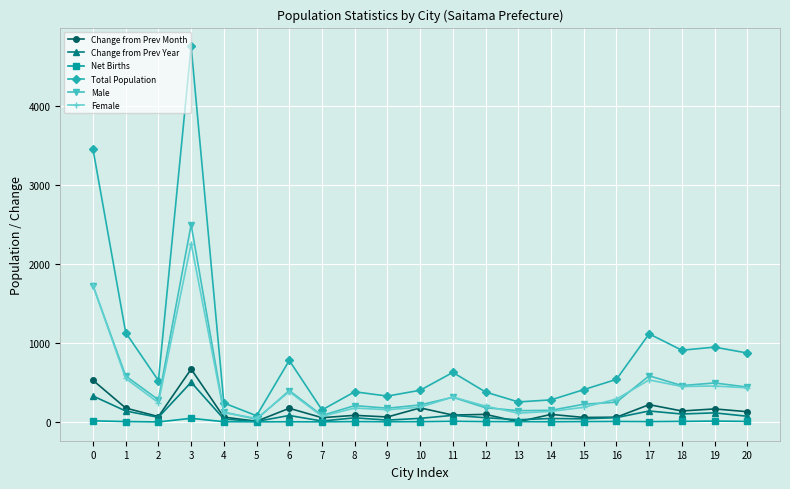

At which category is the sum across all series the highest?

3